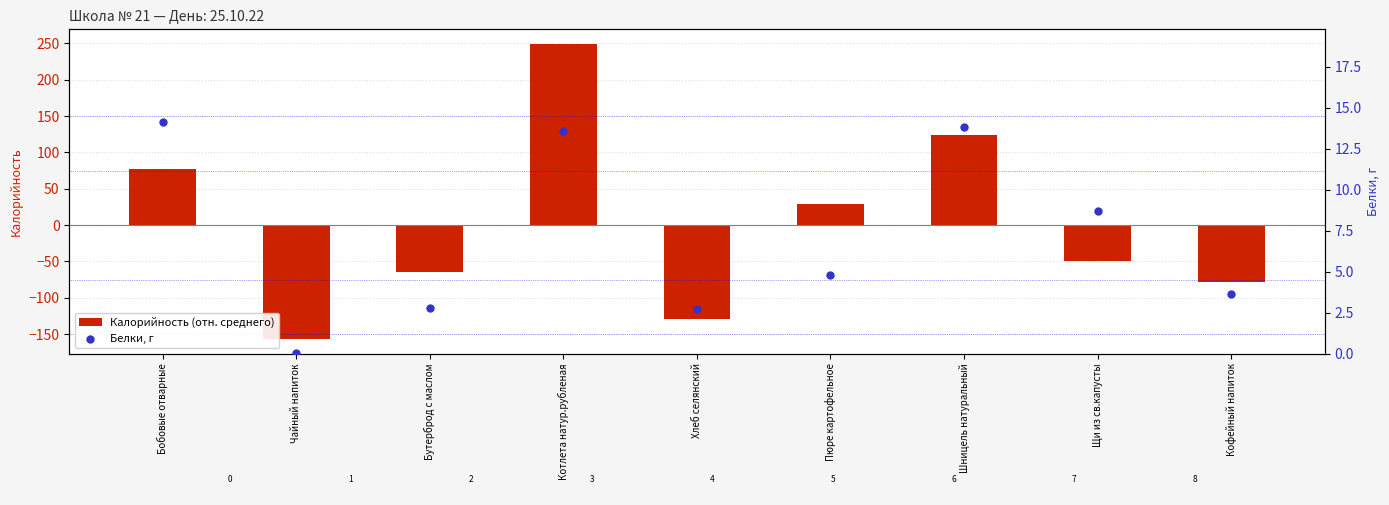

Which series has the largest total across all categories?

Белки, г